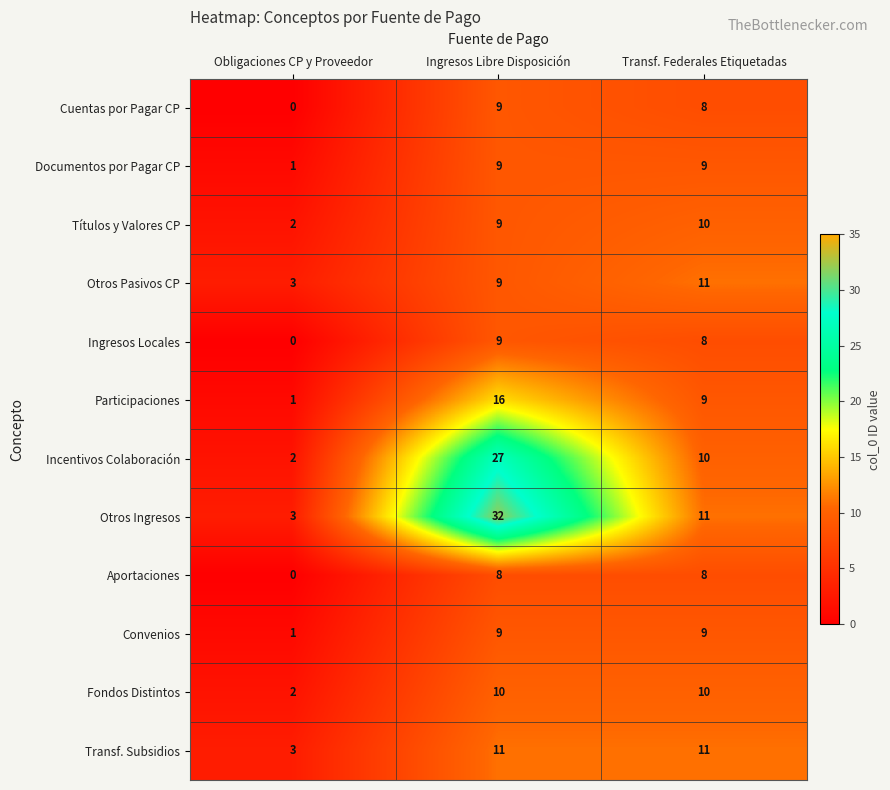

The Participaciones series shows 1 at Obligaciones CP y Proveedor. True or false?

True